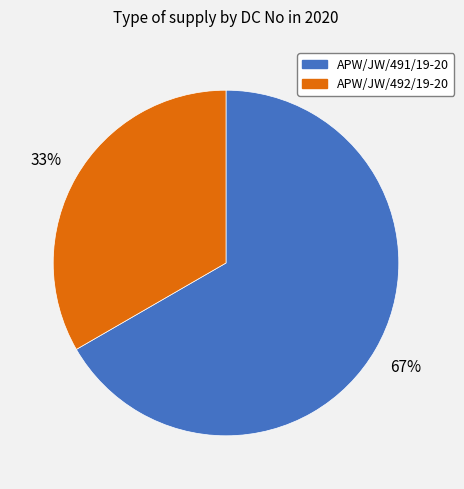

Is the sum of APW/JW/492/19-20 and APW/JW/491/19-20 greater than half?

Yes